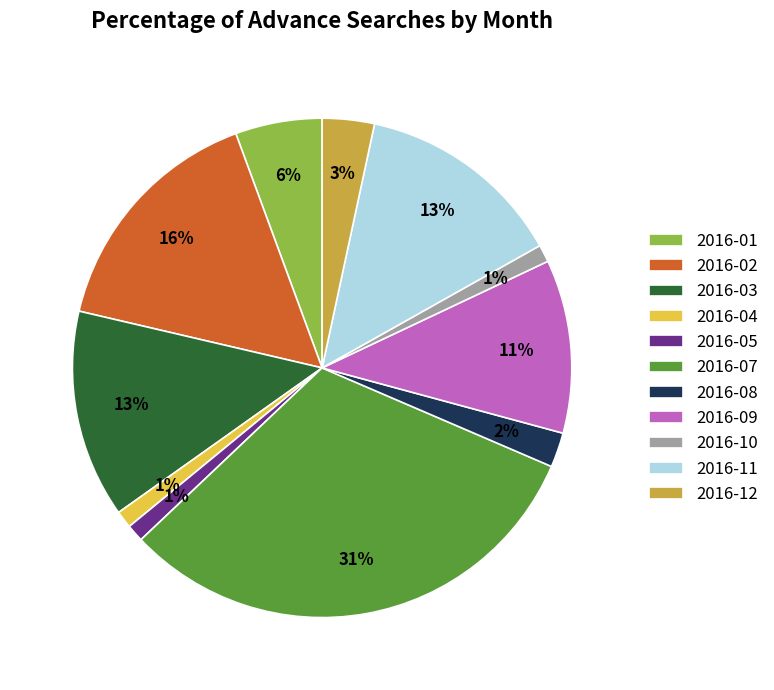

Which slice is the largest?

2016-07